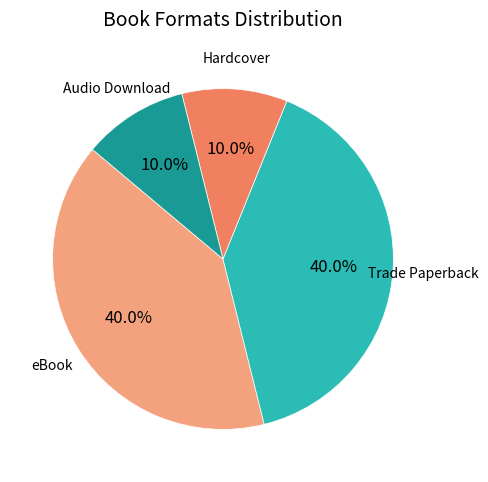

Is there any slice that represents more than half of the pie?

No